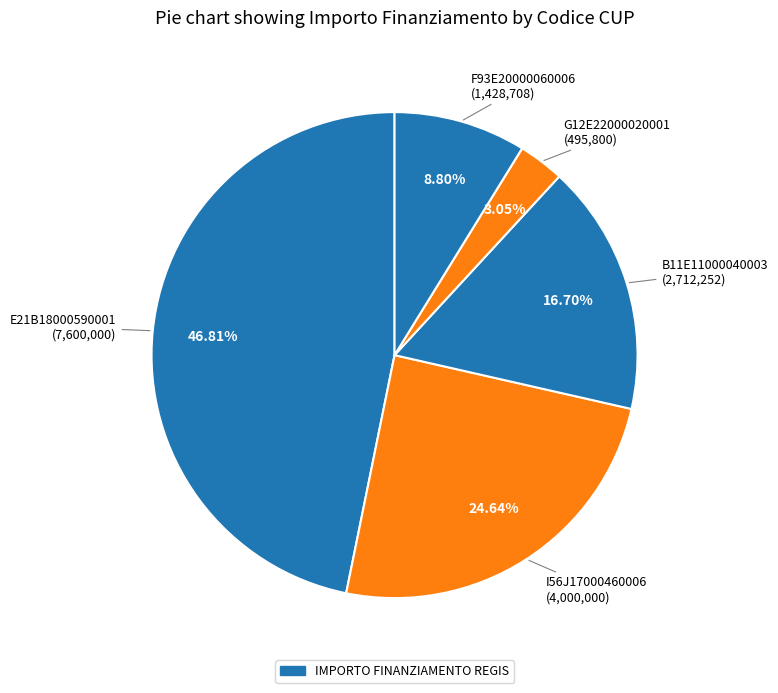

How many slices are in this pie chart?

5